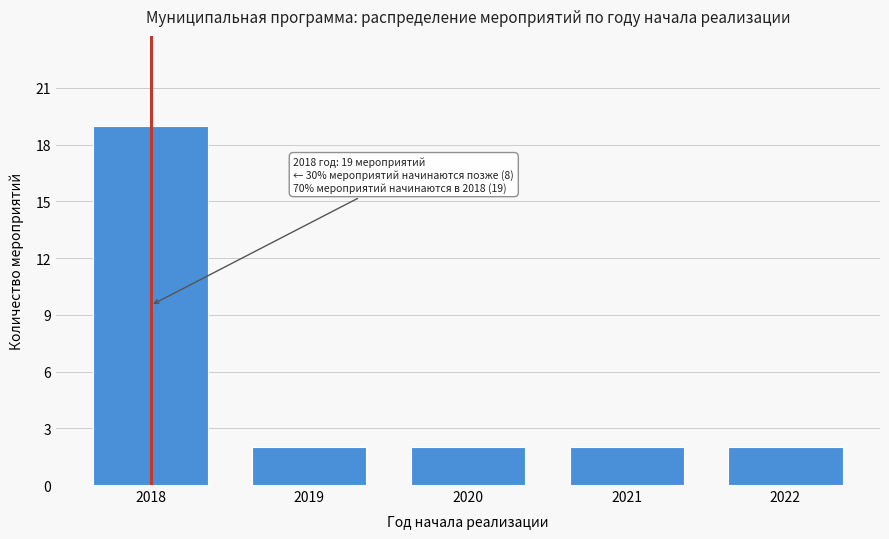

Reading left to right, extract all data points from this chart.

2018=19	2019=2	2020=2	2021=2	2022=2